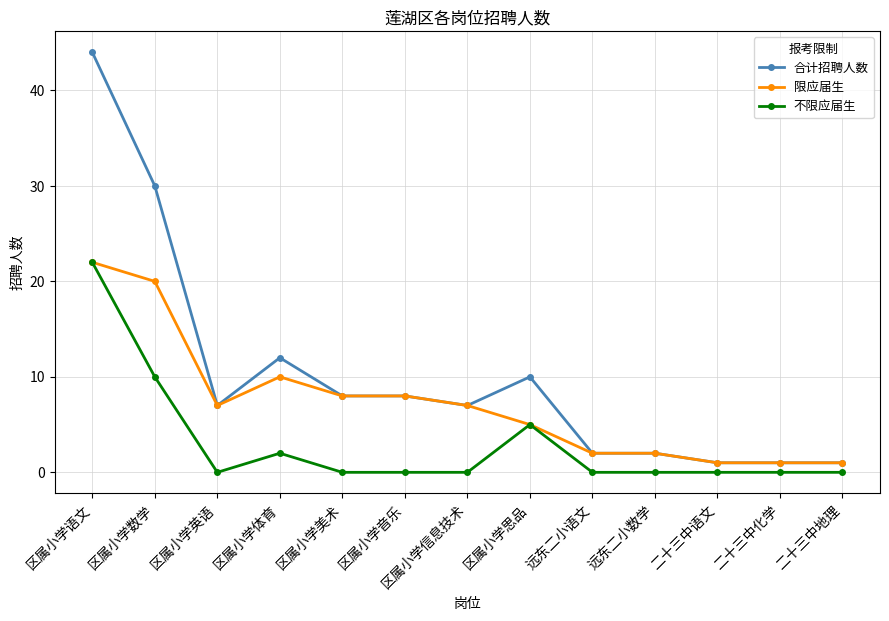

List the series in order of their overall mean, lowest first.

不限应届生, 限应届生, 合计招聘人数